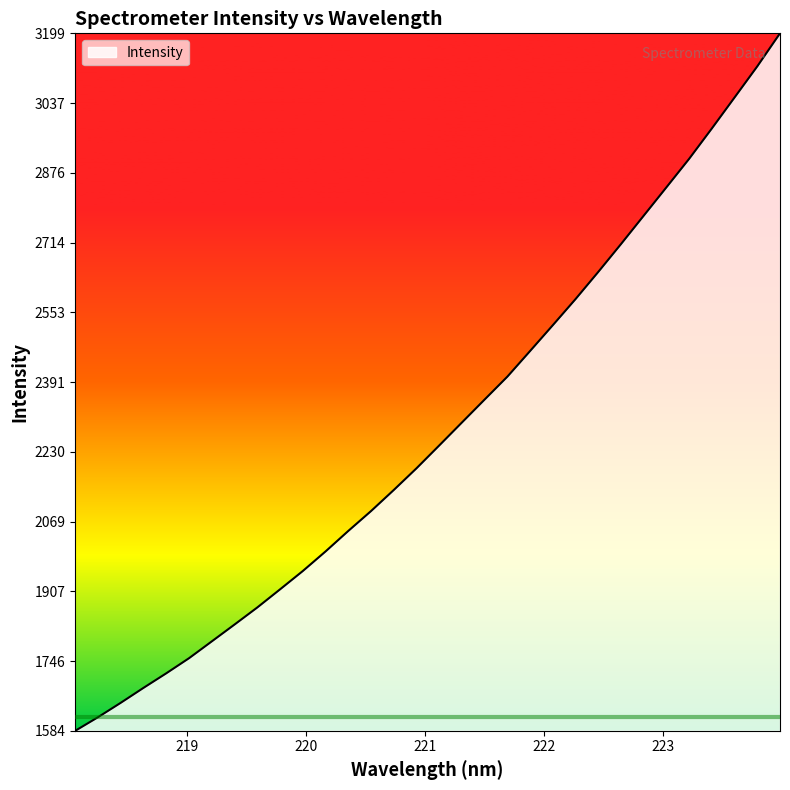

Reading left to right, transcribe all the data shown in this chart.

1584.4	1615.8	1649.2	1683.8	1717.5	1752.4	1791.3	1830.4	1869.8	1911.7	1954.2	1999.5	2046.9	2092.9	2141.7	2191.9	2244.7	2298.0	2351.2	2404.1	2463.5	2523.2	2583.6	2646.5	2710.9	2776.6	2842.3	2908.2	2978.5	3050.2	3122.2	3198.5